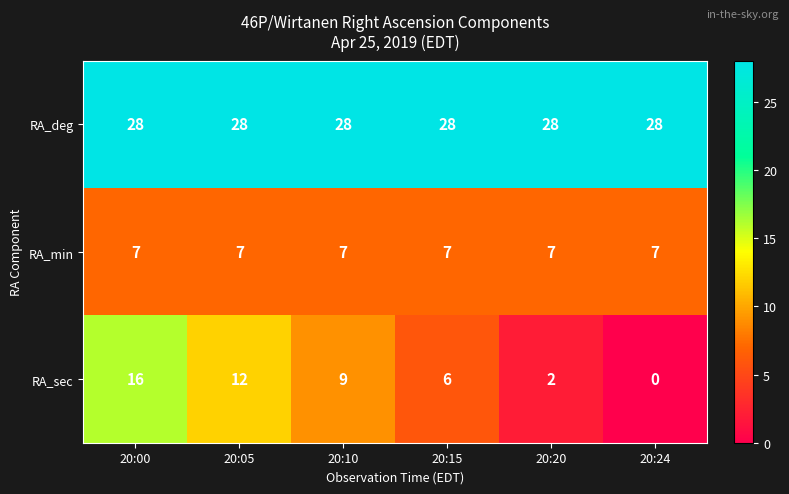

Reading left to right, what are all the values shown in this chart?

RA_deg: 20:00=28	20:05=28	20:10=28	20:15=28	20:20=28	20:24=28
RA_min: 20:00=7	20:05=7	20:10=7	20:15=7	20:20=7	20:24=7
RA_sec: 20:00=16	20:05=12	20:10=9	20:15=6	20:20=2	20:24=0